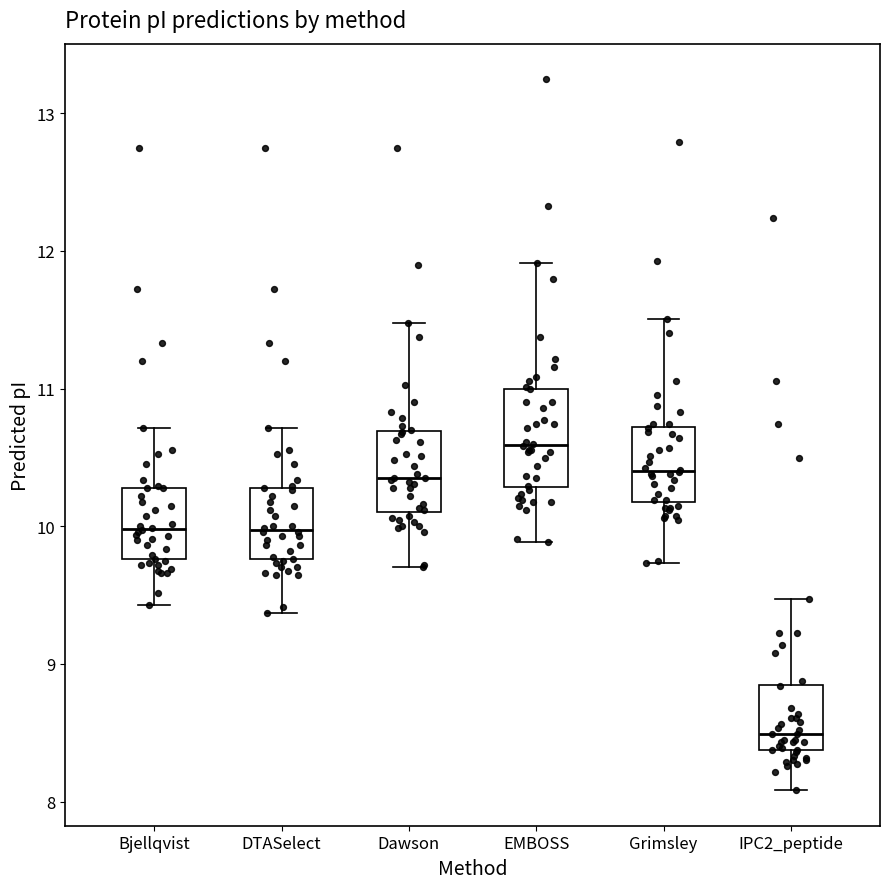

Which box has the highest median line?

EMBOSS